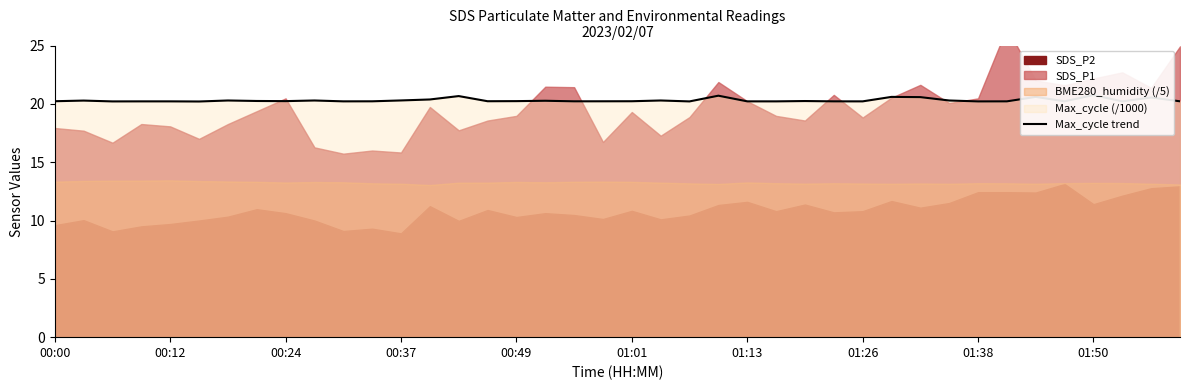

Count the values in the range 20 to 21.

40